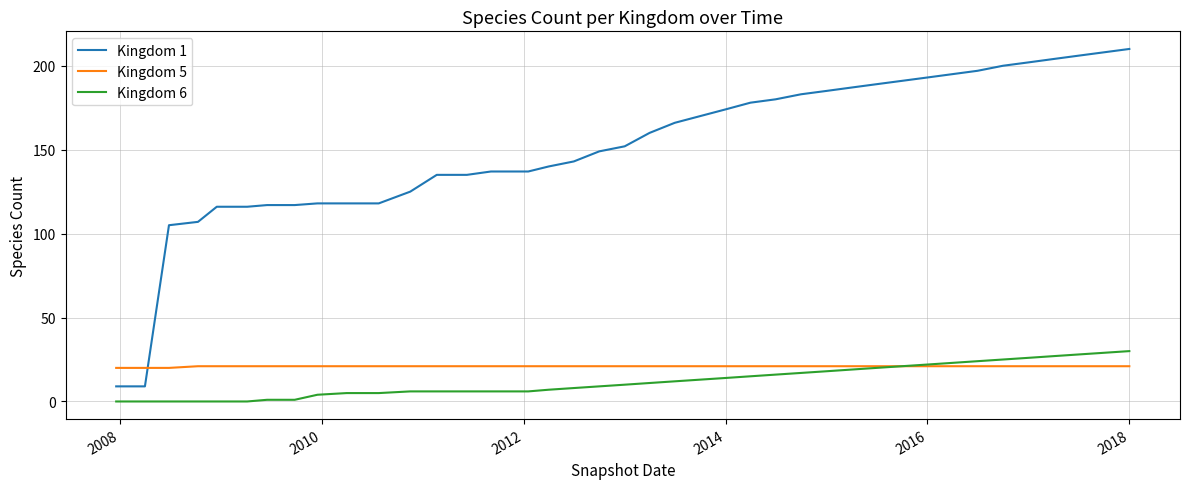

Which series has the largest range (max minus min)?

Kingdom 1